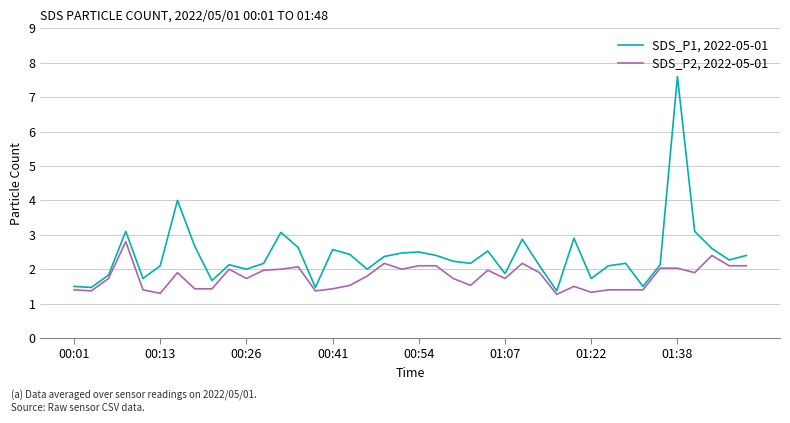

What is the minimum value shown in the chart?

1.3